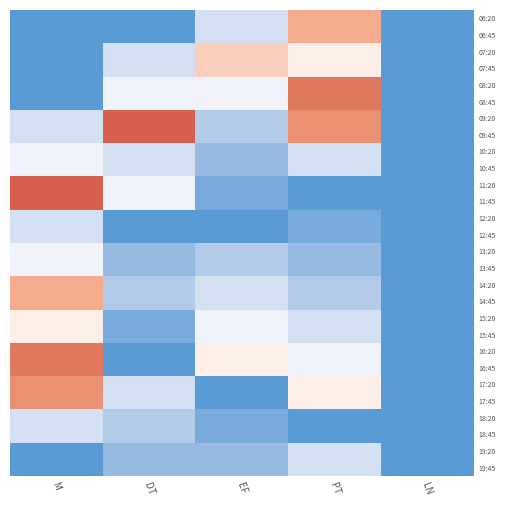

What is the minimum value shown in the chart?

400